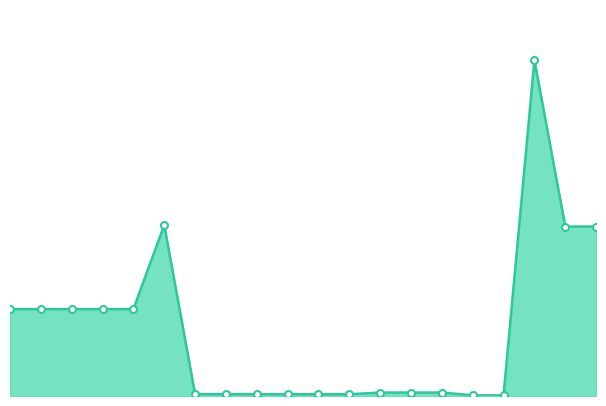

What is the difference between the maximum and second lowest values?

57146.2